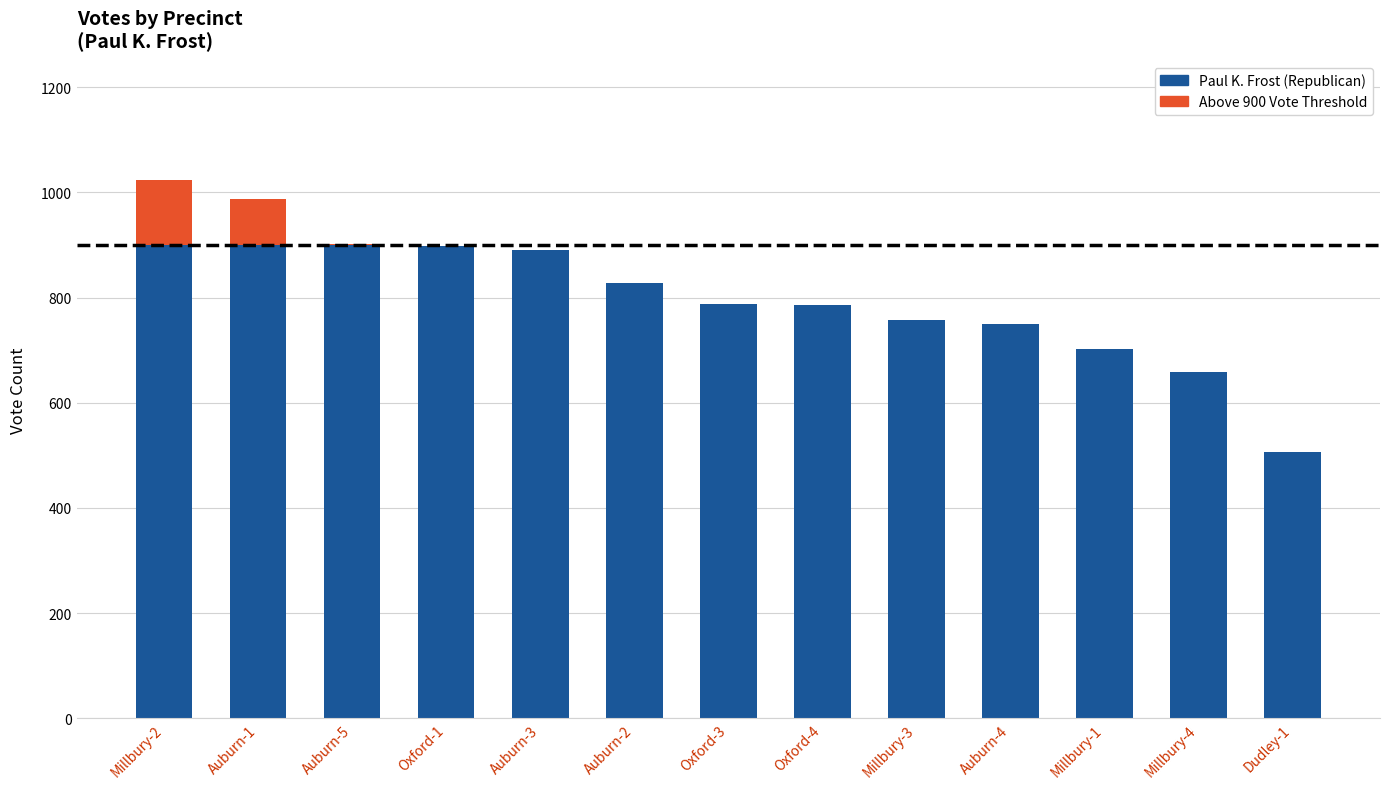

What is the difference between the second highest and minimum values in the Paul K. Frost series?

481